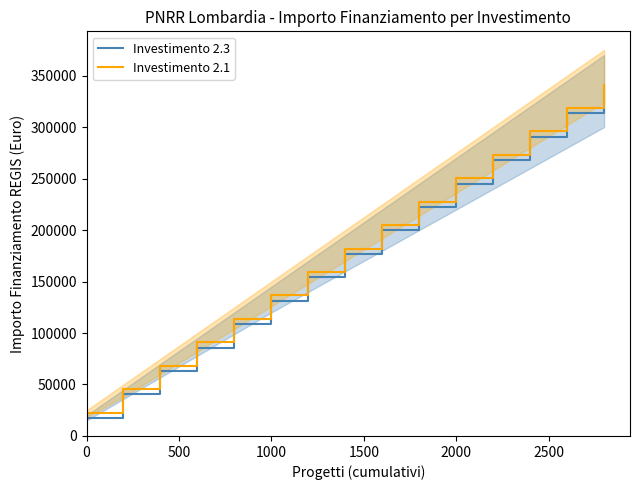

What is the difference between the second highest and second lowest values in the Investimento 2.3 series?

273000.0